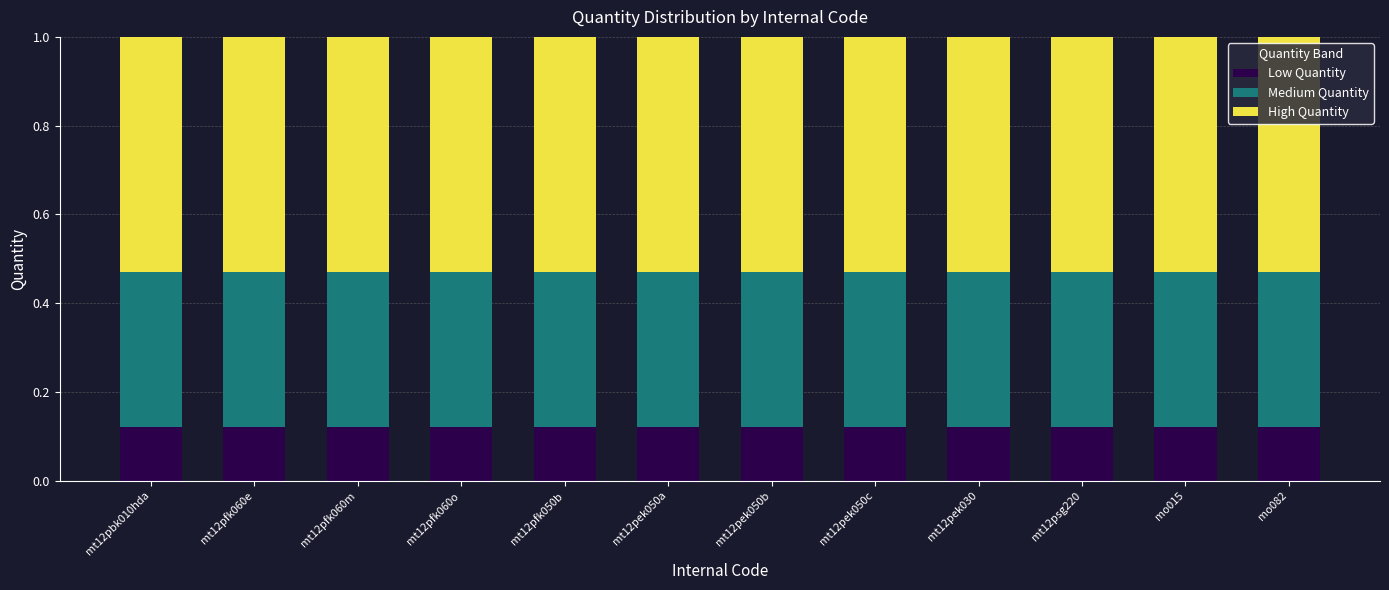

What is the total value across all series at mt12pek030?

1.0